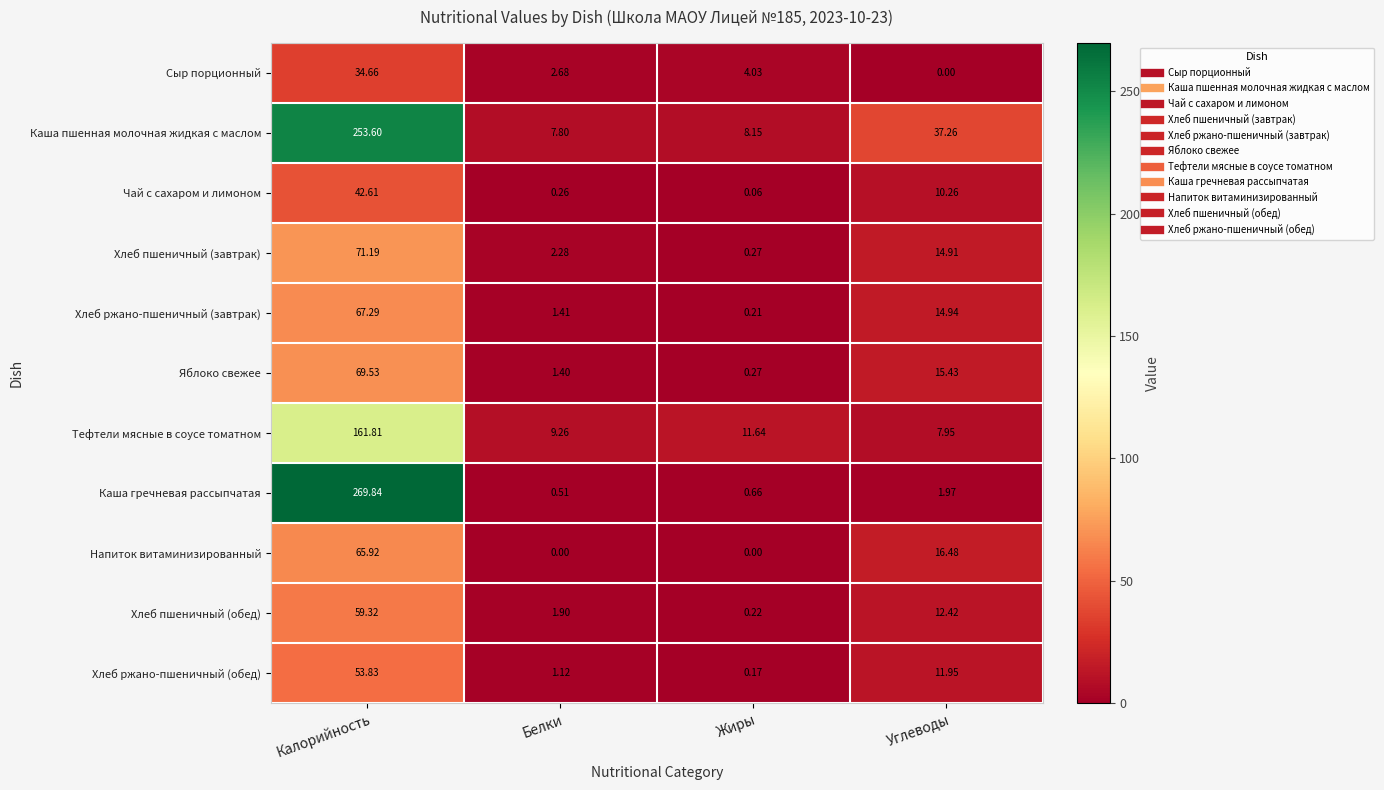

Which series has the widest spread of values?

Каша гречневая рассыпчатая